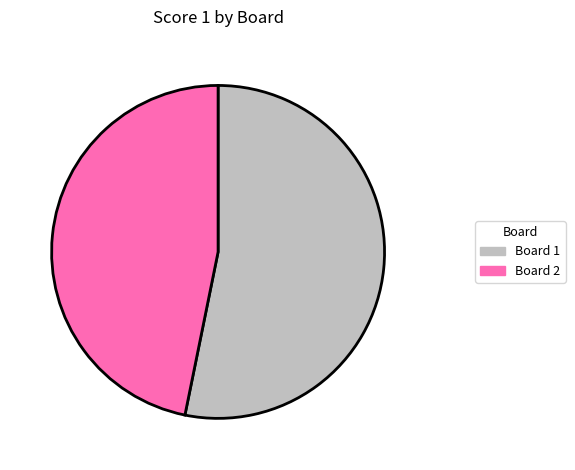

Which slice represents more than half of the pie?

Board 1